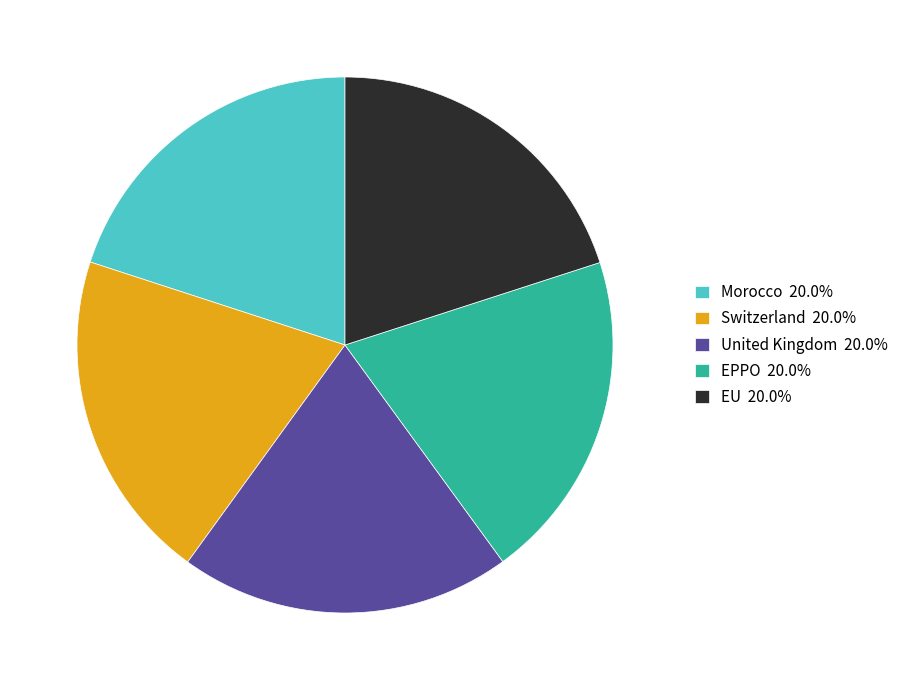

Is there a majority slice in this chart?

No